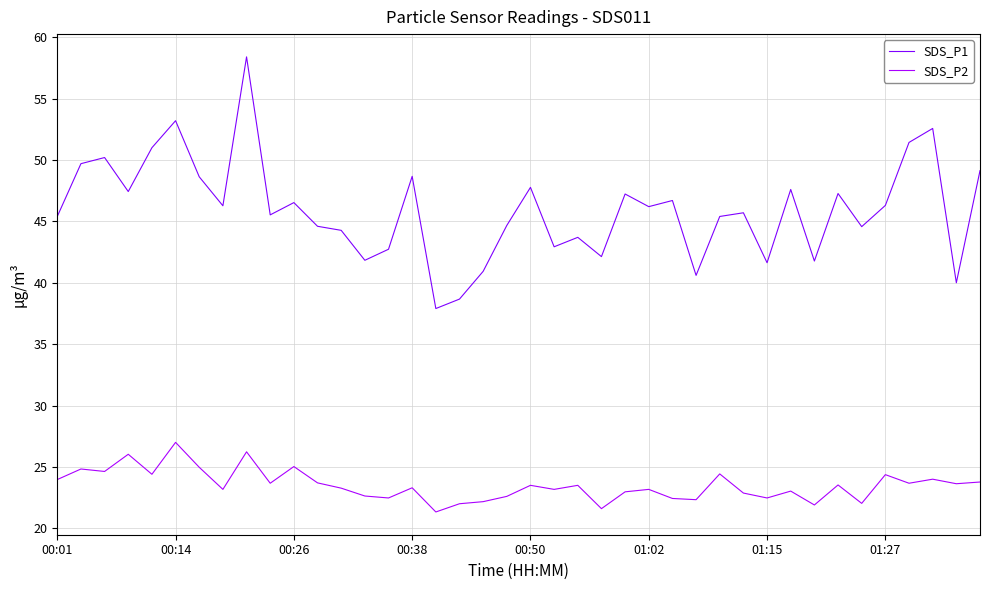

What is the smallest value displayed?

21.3